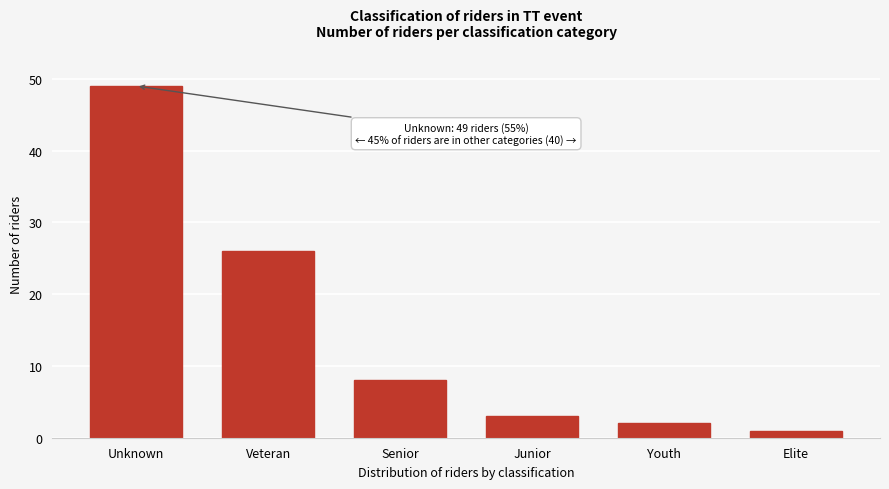

Reading left to right, transcribe all the data shown in this chart.

Unknown=49	Veteran=26	Senior=8	Junior=3	Youth=2	Elite=1